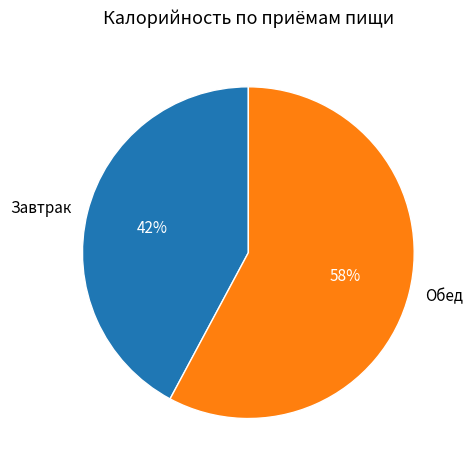

Is the sum of Завтрак and Обед greater than half?

Yes